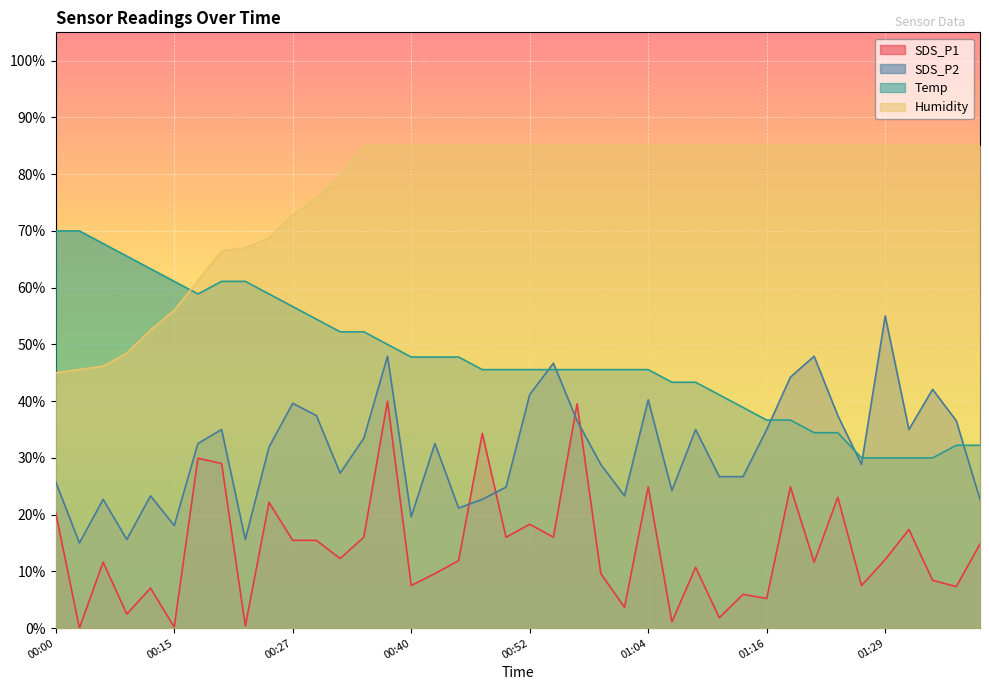

True or false: SDS_P2 and Humidity intersect in this chart.

False